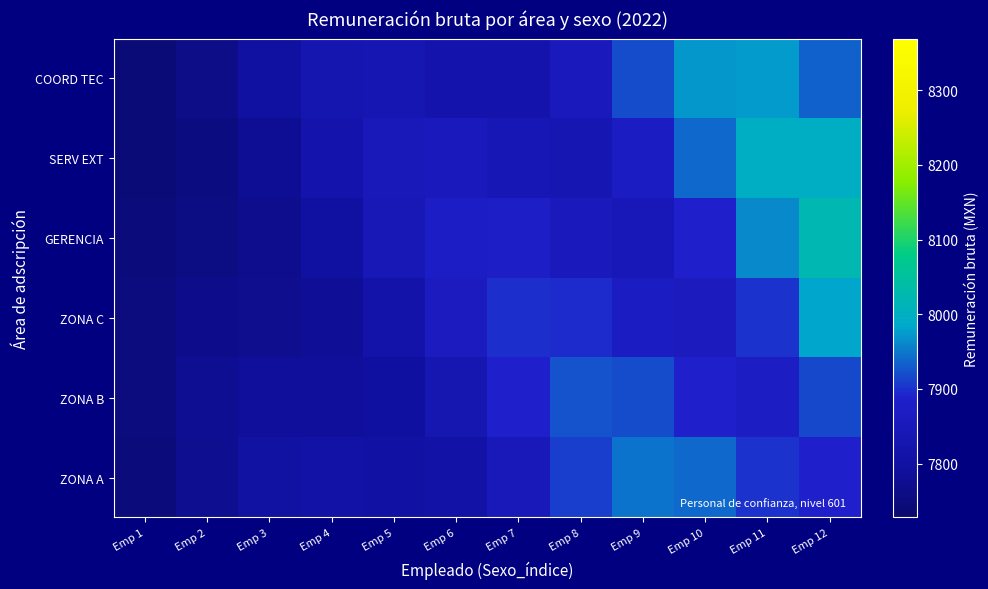

Which has a higher value, Emp 6 or Emp 4?

Emp 6